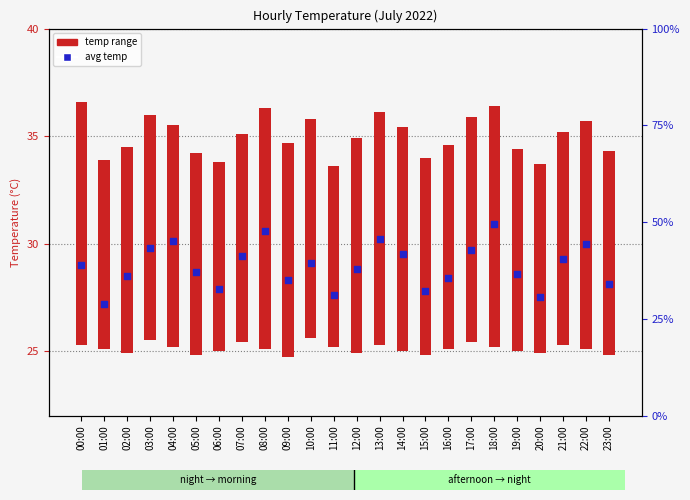

Which has a higher value, 14:00 or 17:00?

17:00